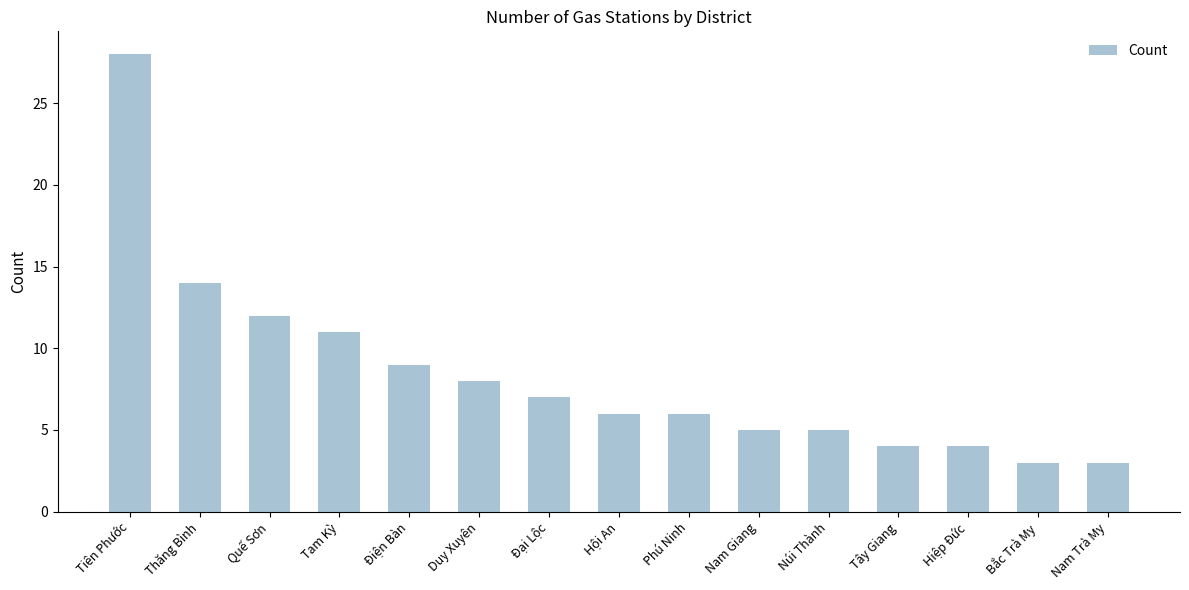

What is the label of the 10th bar from the left?

Nam Giang